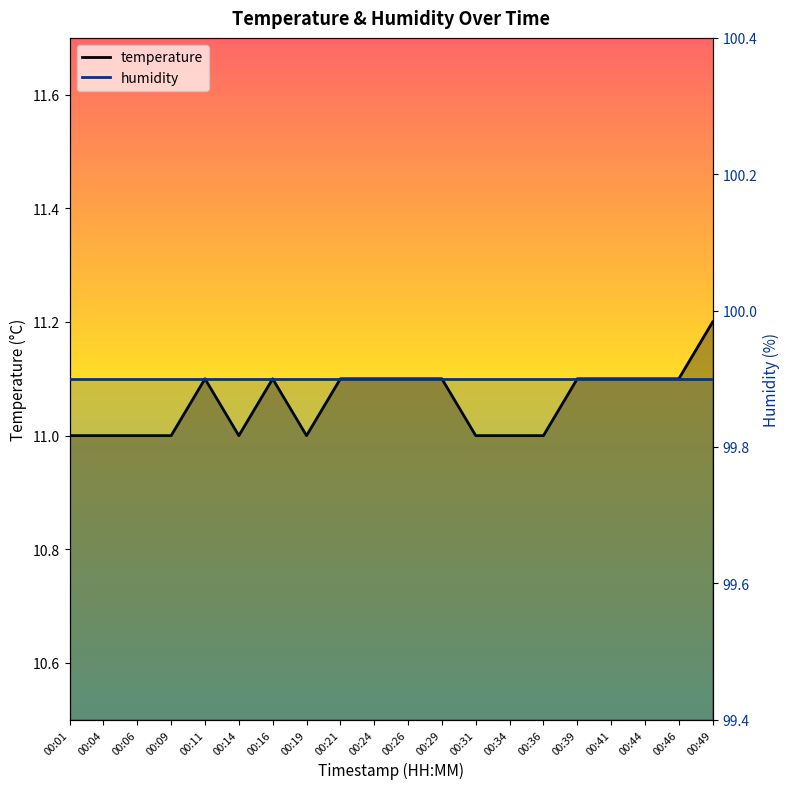

What is the minimum value shown in the chart?

11.0